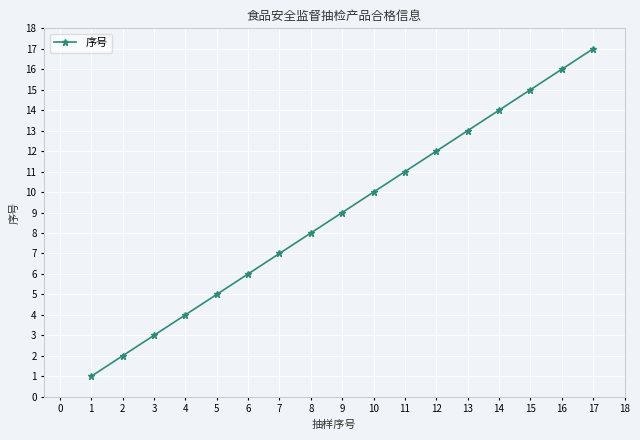

Reading right to left, transcribe all the data shown in this chart.

17	16	15	14	13	12	11	10	9	8	7	6	5	4	3	2	1